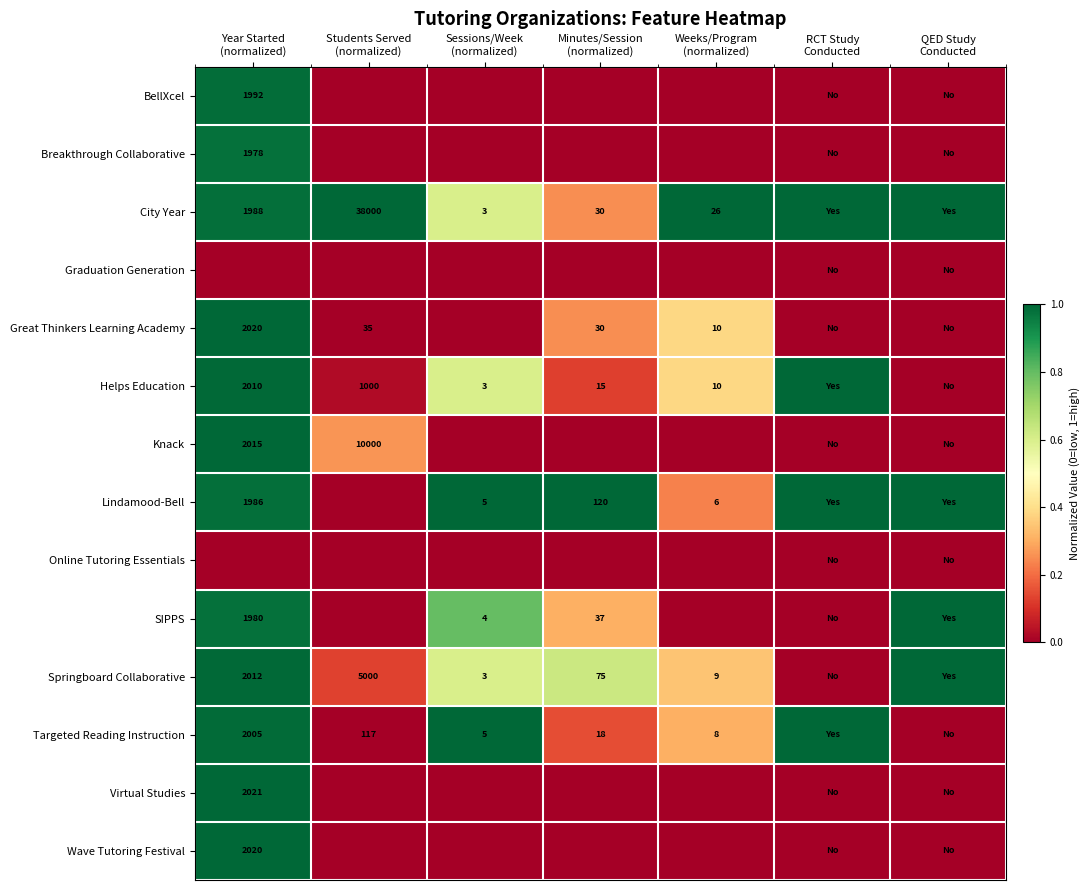

How many values in Springboard Collaborative are above zero?

6